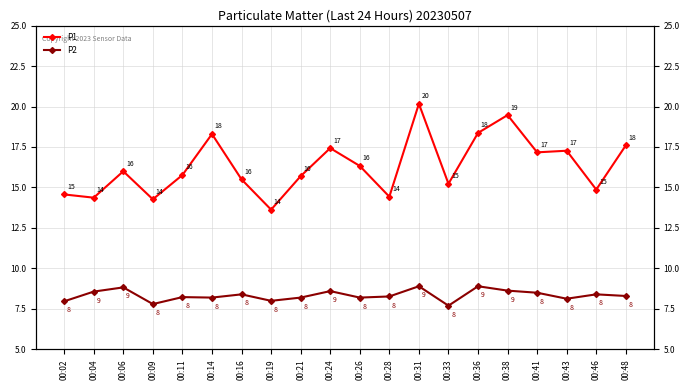

The P1 series shows 14.6 at 00:02. True or false?

True